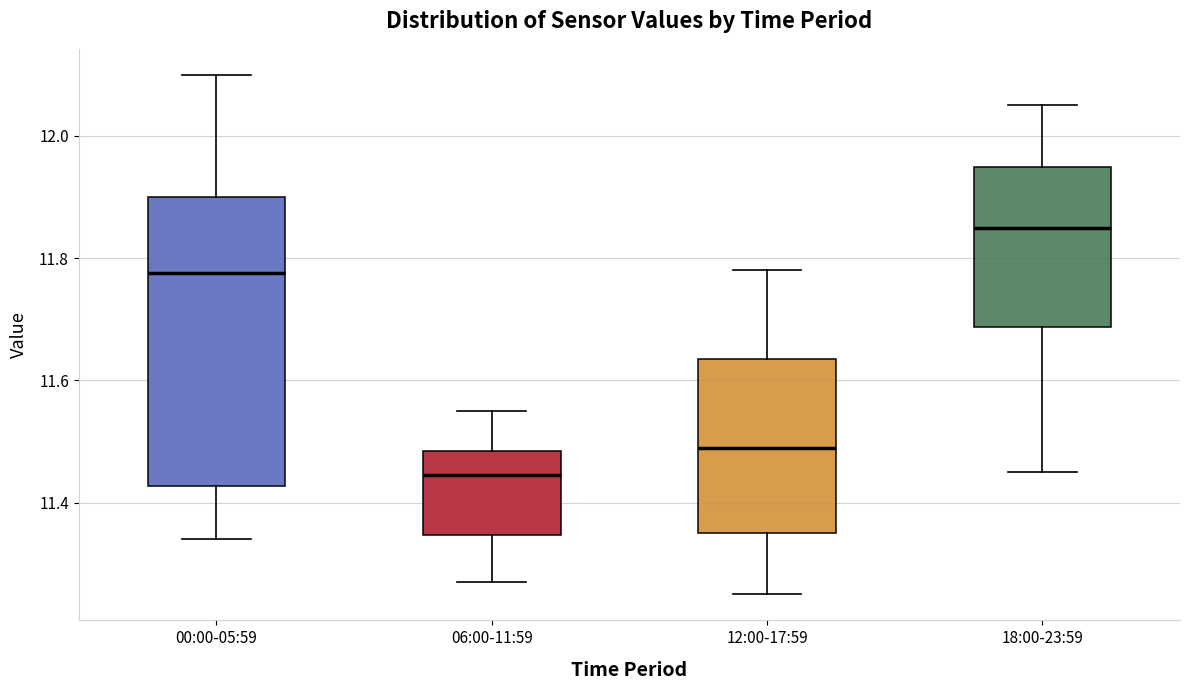

Reading left to right, transcribe this box plot: for each box, give where its median line is, the range the box spans, and where its two whiskers end, as read against the y-axis. The values are not printed on the chart, so give them approximately, as read against the axis.

00:00-05:59: median 11.78, box 11.42 to 11.90, whiskers 11.34 to 12.10
06:00-11:59: median 11.44, box 11.34 to 11.48, whiskers 11.28 to 11.56
12:00-17:59: median 11.50, box 11.36 to 11.64, whiskers 11.26 to 11.78
18:00-23:59: median 11.86, box 11.68 to 11.96, whiskers 11.46 to 12.06